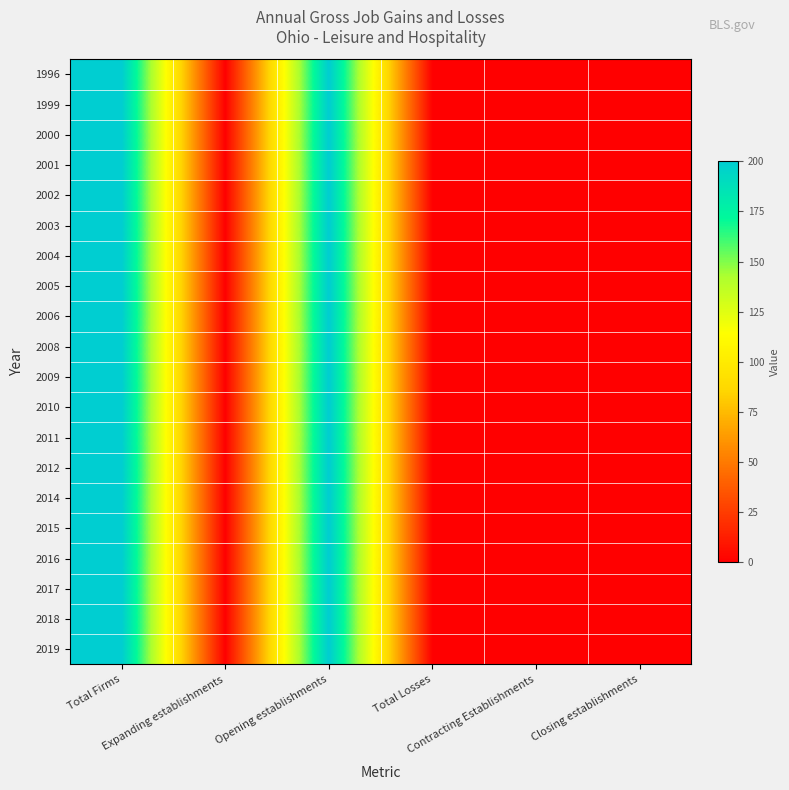

Reading right to left, transcribe all the data shown in this chart.

1996: Closing establishments=0	Contracting Establishments=0	Total Losses=0	Opening establishments=200	Expanding establishments=0	Total Firms=200
1999: Closing establishments=0	Contracting Establishments=0	Total Losses=0	Opening establishments=200	Expanding establishments=0	Total Firms=200
2000: Closing establishments=0	Contracting Establishments=0	Total Losses=0	Opening establishments=200	Expanding establishments=0	Total Firms=200
2001: Closing establishments=0	Contracting Establishments=0	Total Losses=0	Opening establishments=200	Expanding establishments=0	Total Firms=200
2002: Closing establishments=0	Contracting Establishments=0	Total Losses=0	Opening establishments=200	Expanding establishments=0	Total Firms=200
2003: Closing establishments=0	Contracting Establishments=0	Total Losses=0	Opening establishments=200	Expanding establishments=0	Total Firms=200
2004: Closing establishments=0	Contracting Establishments=0	Total Losses=0	Opening establishments=200	Expanding establishments=0	Total Firms=200
2005: Closing establishments=0	Contracting Establishments=0	Total Losses=0	Opening establishments=200	Expanding establishments=0	Total Firms=200
2006: Closing establishments=0	Contracting Establishments=0	Total Losses=0	Opening establishments=200	Expanding establishments=0	Total Firms=200
2008: Closing establishments=0	Contracting Establishments=0	Total Losses=0	Opening establishments=200	Expanding establishments=0	Total Firms=200
2009: Closing establishments=0	Contracting Establishments=0	Total Losses=0	Opening establishments=200	Expanding establishments=0	Total Firms=200
2010: Closing establishments=0	Contracting Establishments=0	Total Losses=0	Opening establishments=200	Expanding establishments=0	Total Firms=200
2011: Closing establishments=0	Contracting Establishments=0	Total Losses=0	Opening establishments=200	Expanding establishments=0	Total Firms=200
2012: Closing establishments=0	Contracting Establishments=0	Total Losses=0	Opening establishments=200	Expanding establishments=0	Total Firms=200
2014: Closing establishments=0	Contracting Establishments=0	Total Losses=0	Opening establishments=200	Expanding establishments=0	Total Firms=200
2015: Closing establishments=0	Contracting Establishments=0	Total Losses=0	Opening establishments=200	Expanding establishments=0	Total Firms=200
2016: Closing establishments=0	Contracting Establishments=0	Total Losses=0	Opening establishments=200	Expanding establishments=0	Total Firms=200
2017: Closing establishments=0	Contracting Establishments=0	Total Losses=0	Opening establishments=200	Expanding establishments=0	Total Firms=200
2018: Closing establishments=0	Contracting Establishments=0	Total Losses=0	Opening establishments=200	Expanding establishments=0	Total Firms=200
2019: Closing establishments=0	Contracting Establishments=0	Total Losses=0	Opening establishments=200	Expanding establishments=0	Total Firms=200